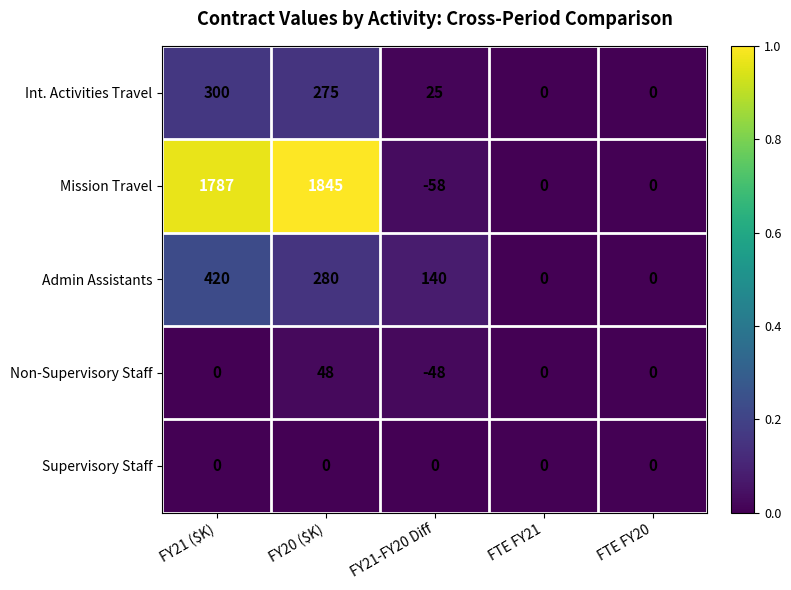

What is the difference between the second highest and minimum values in the Non-Supervisory Staff series?

48